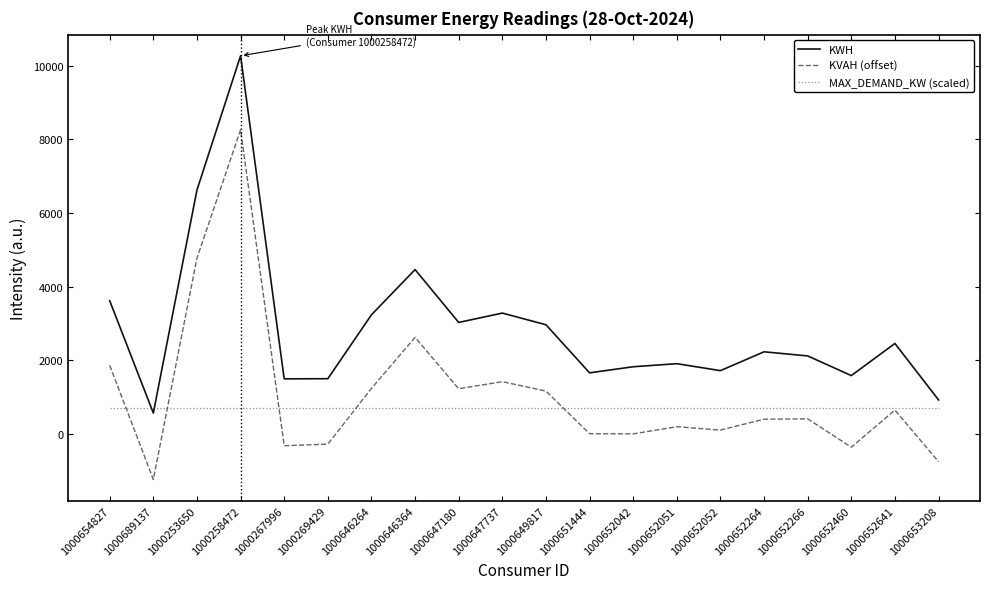

After their last crossing, which series has the higher values: MAX_DEMAND_KW (scaled) or KWH?

KWH